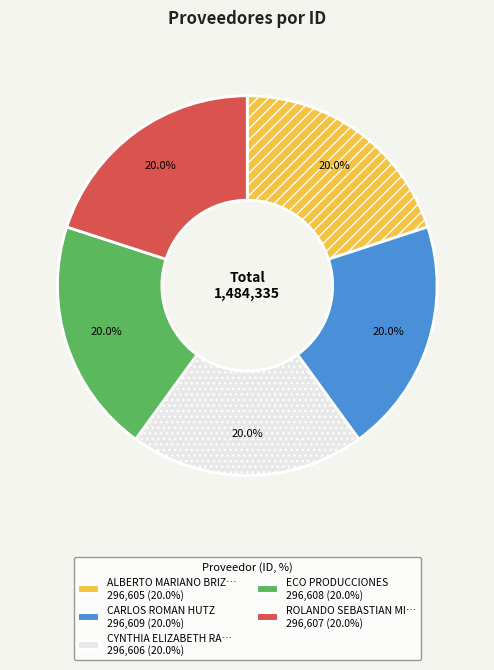

Is there any slice that represents more than half of the pie?

No